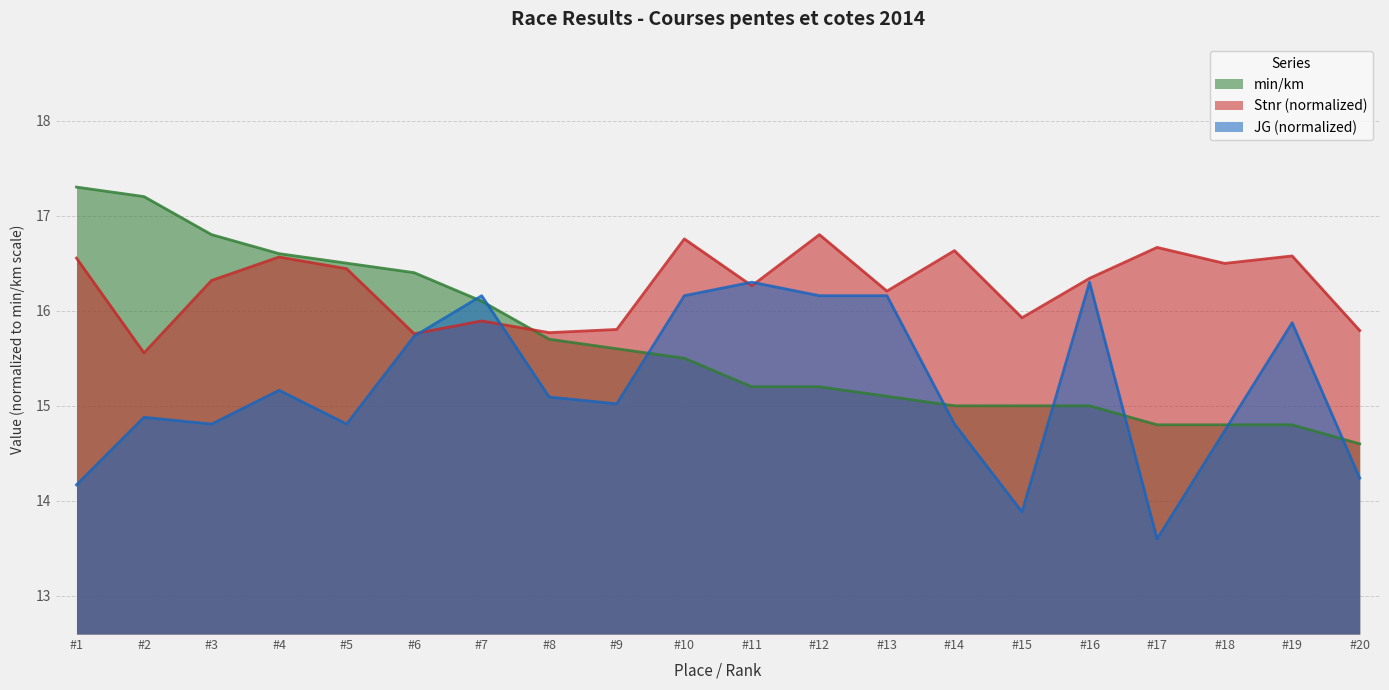

At #1, list the series in order from largest to smallest.

min/km, Stnr (normalized), JG (normalized)